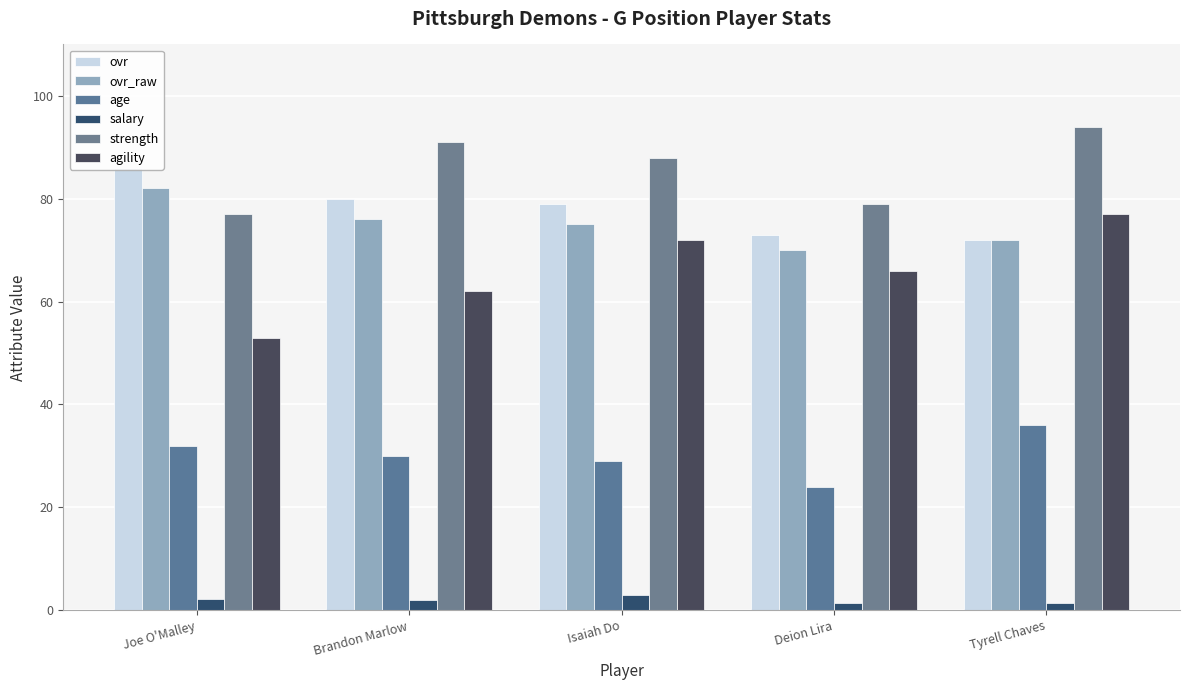

Rank the categories by agility value from highest to lowest.

Tyrell Chaves, Isaiah Do, Deion Lira, Brandon Marlow, Joe O'Malley